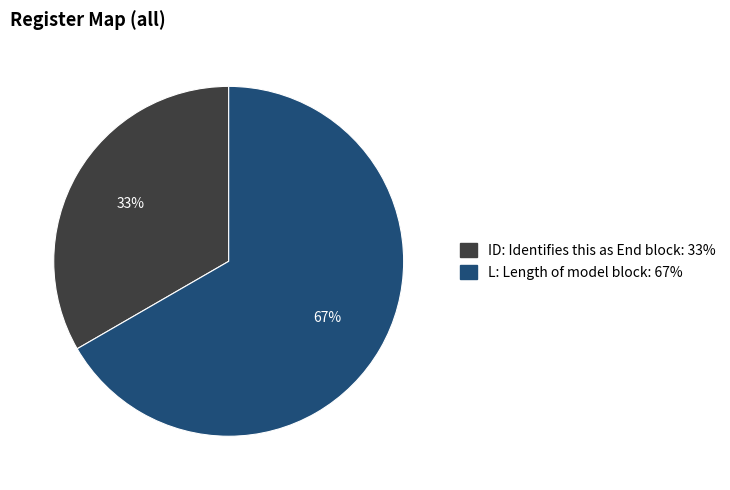

Combined, do L: Length of model block and ID: Identifies this as End block account for over 50%?

Yes